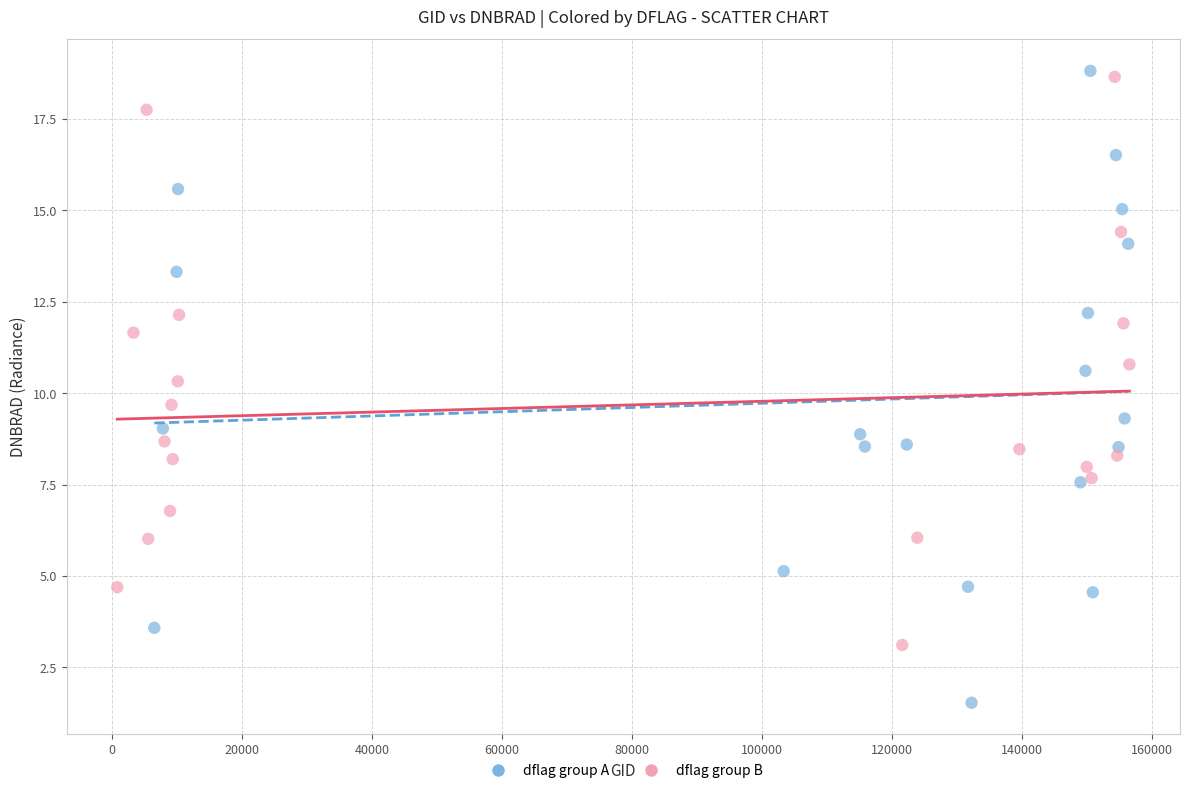

Which series has the widest spread of Y values?

dflag group A